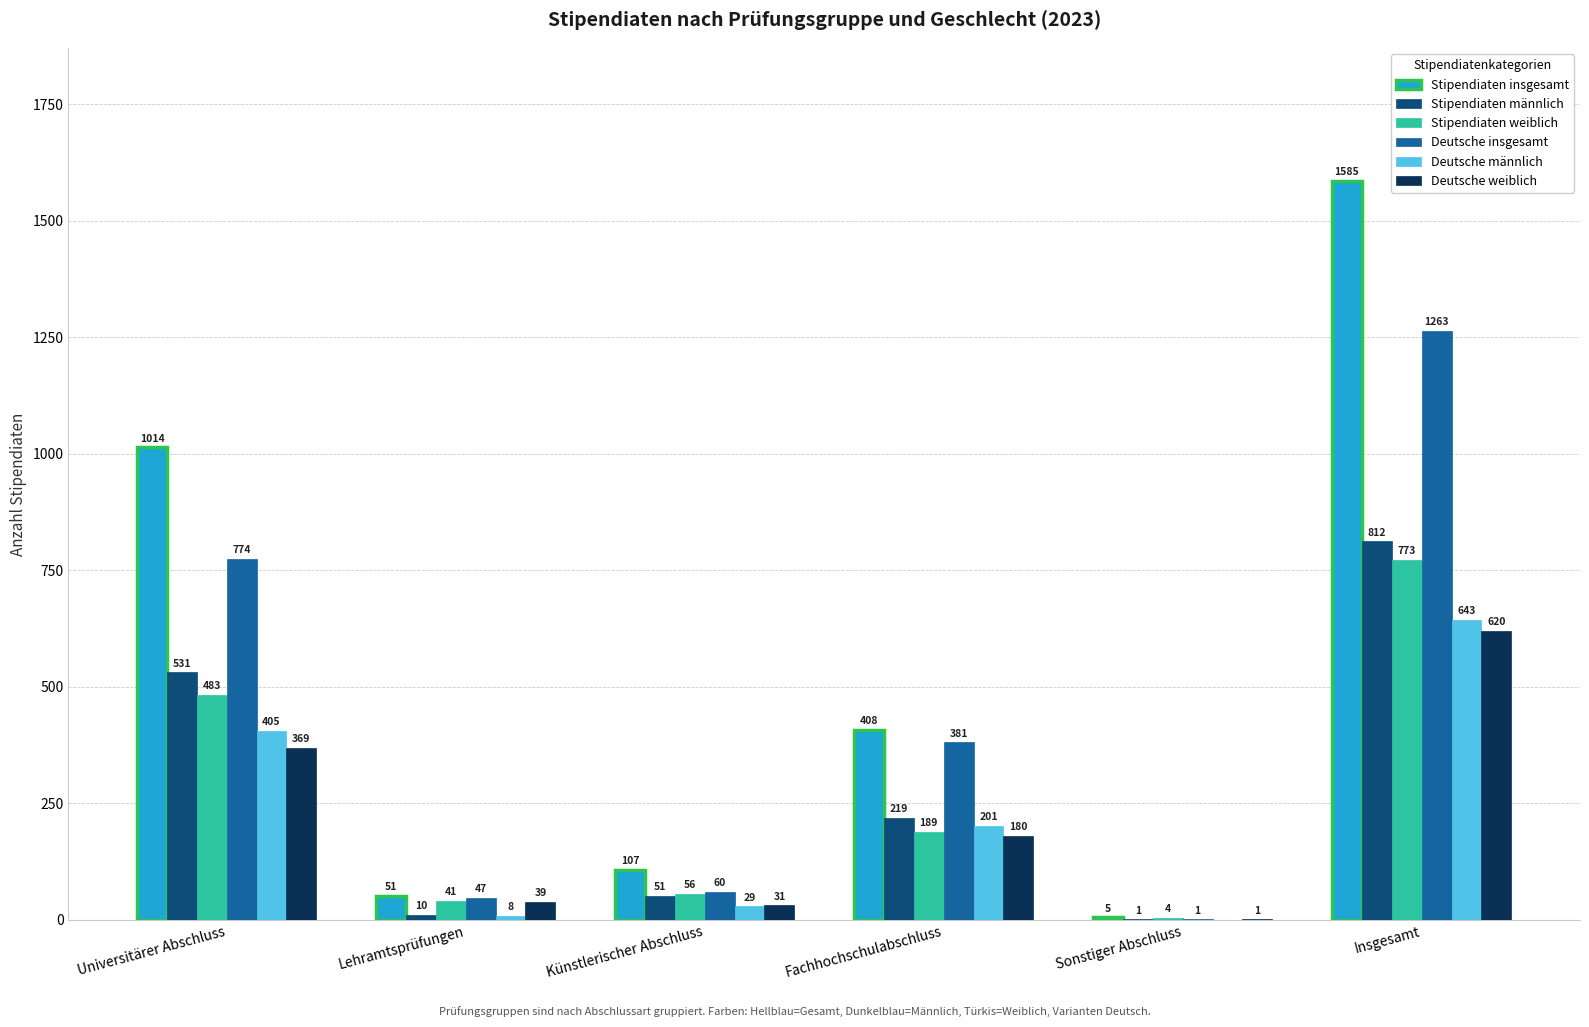

Are the bars grouped side by side (vs. stacked)?

Yes